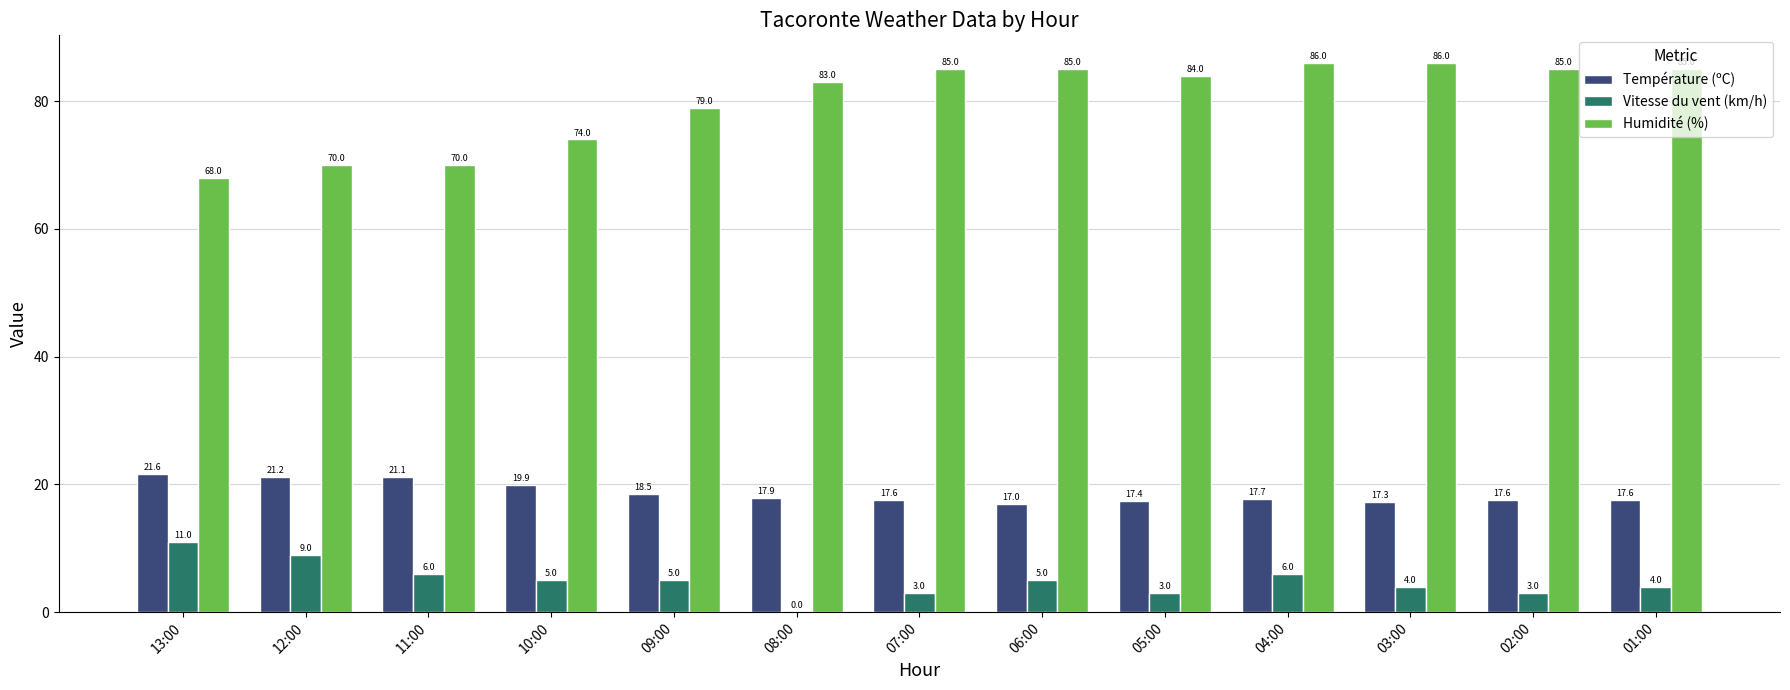

Reading right to left, list all the values displayed in this chart.

Température (ºC): 17.6	17.6	17.3	17.7	17.4	17.0	17.6	17.9	18.5	19.9	21.1	21.2	21.6
Vitesse du vent (km/h): 4.0	3.0	4.0	6.0	3.0	5.0	3.0	0.0	5.0	5.0	6.0	9.0	11.0
Humidité (%): 85.0	85.0	86.0	86.0	84.0	85.0	85.0	83.0	79.0	74.0	70.0	70.0	68.0